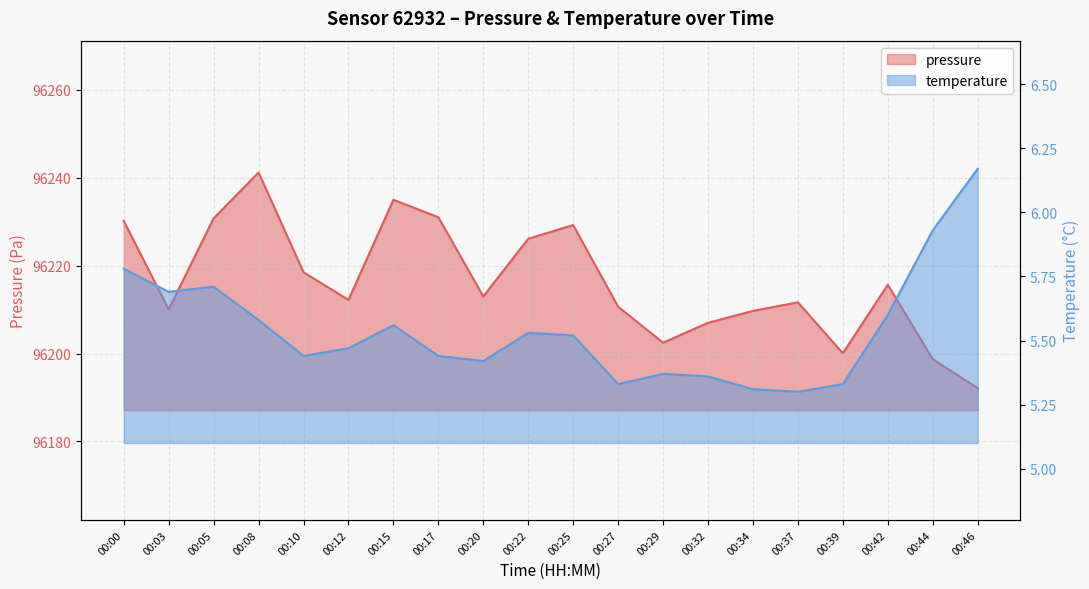

Between 00:37 and 00:46, which is larger?

00:37